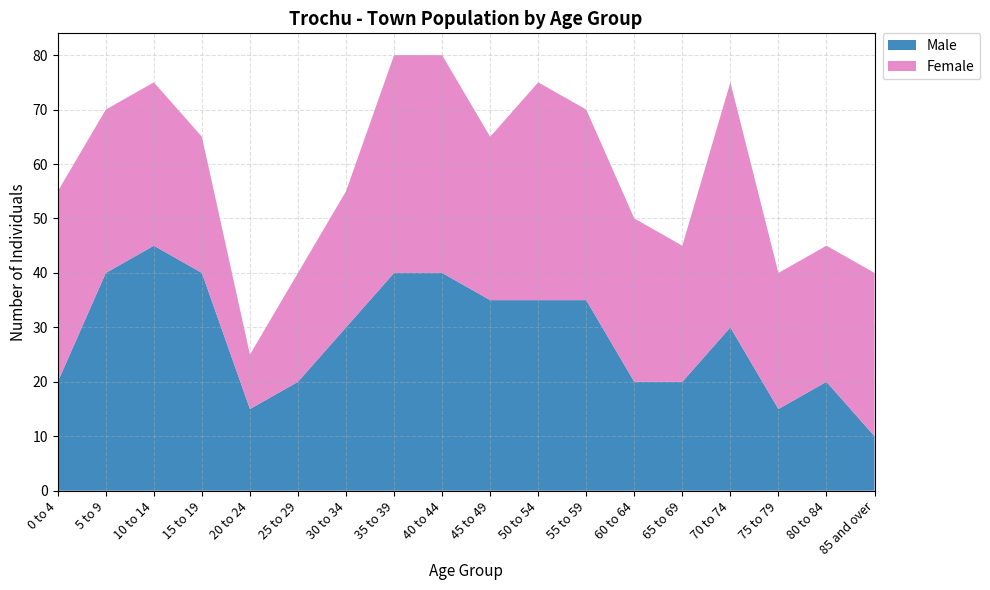

Reading left to right, extract all data points from this chart.

Male: 0 to 4=20	5 to 9=40	10 to 14=45	15 to 19=40	20 to 24=15	25 to 29=20	30 to 34=30	35 to 39=40	40 to 44=40	45 to 49=35	50 to 54=35	55 to 59=35	60 to 64=20	65 to 69=20	70 to 74=30	75 to 79=15	80 to 84=20	85 and over=10
Female: 0 to 4=35	5 to 9=30	10 to 14=30	15 to 19=25	20 to 24=10	25 to 29=20	30 to 34=25	35 to 39=40	40 to 44=40	45 to 49=30	50 to 54=40	55 to 59=35	60 to 64=30	65 to 69=25	70 to 74=45	75 to 79=25	80 to 84=25	85 and over=30